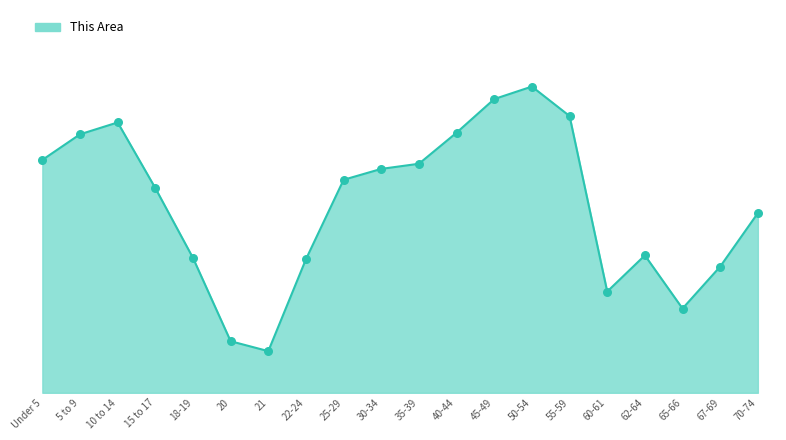

What is the change in value from 60-61 to 62-64?

+113